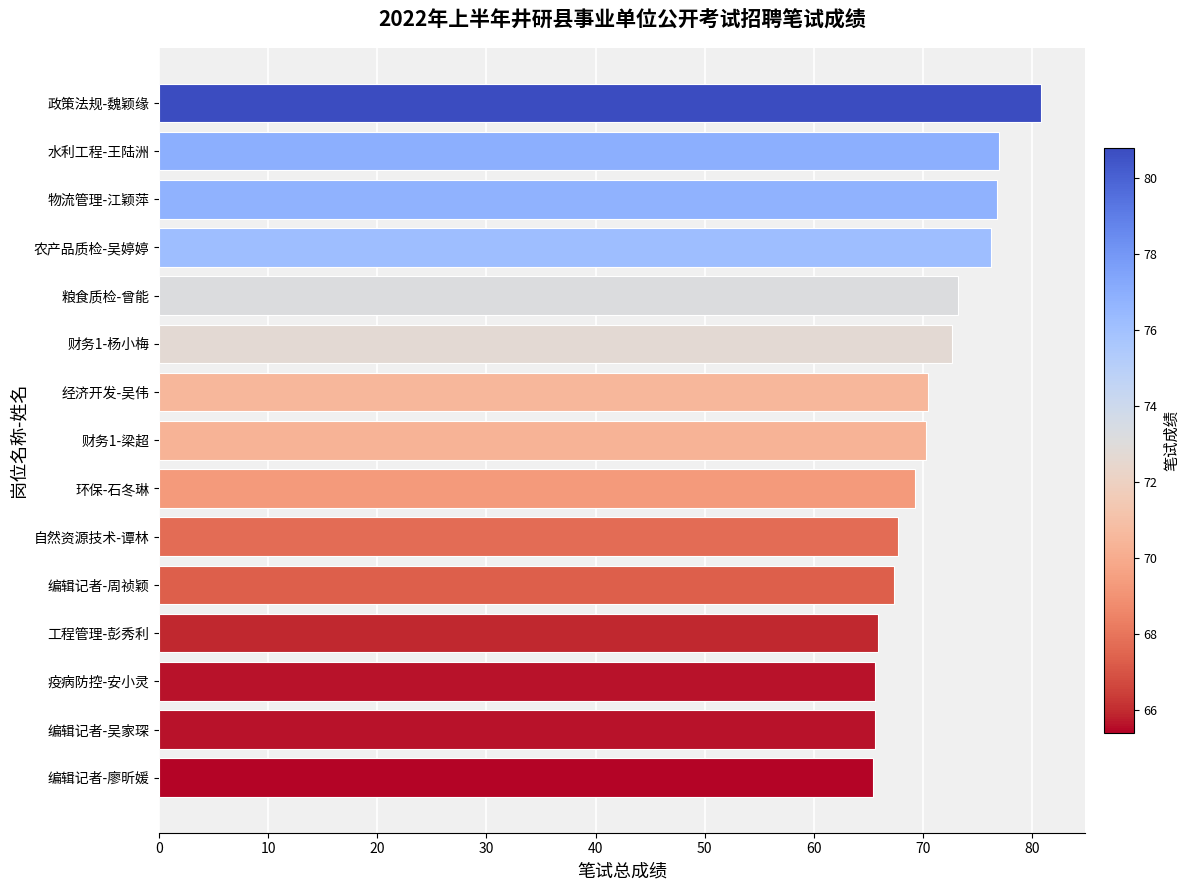

True or false: the data shows 65.9 at 工程管理-彭秀利.

True